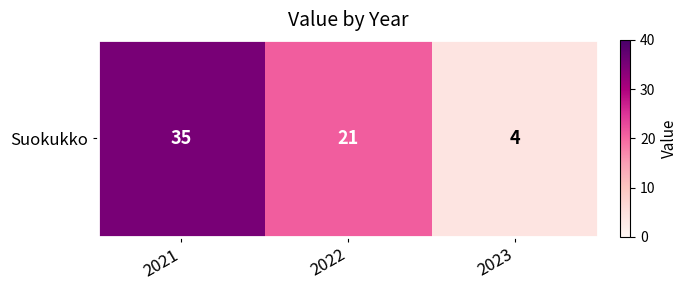

Rank the categories by value from highest to lowest.

2021, 2022, 2023